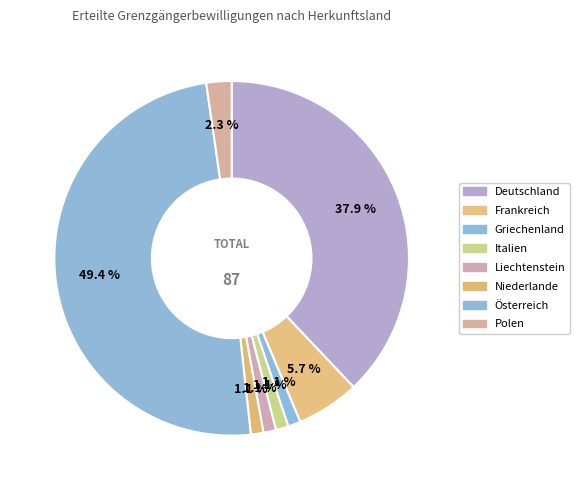

Which category has the biggest portion of the pie?

Österreich